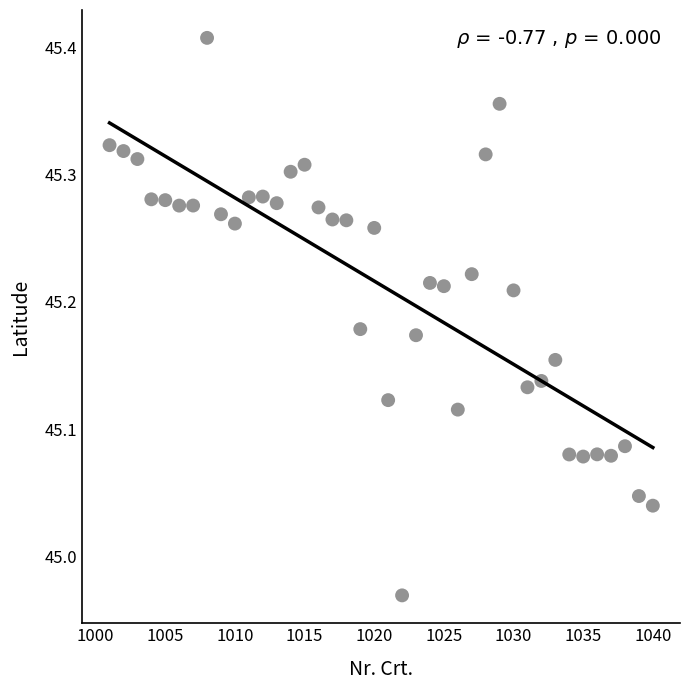

What is the range of Y values (max minus min)?

0.4